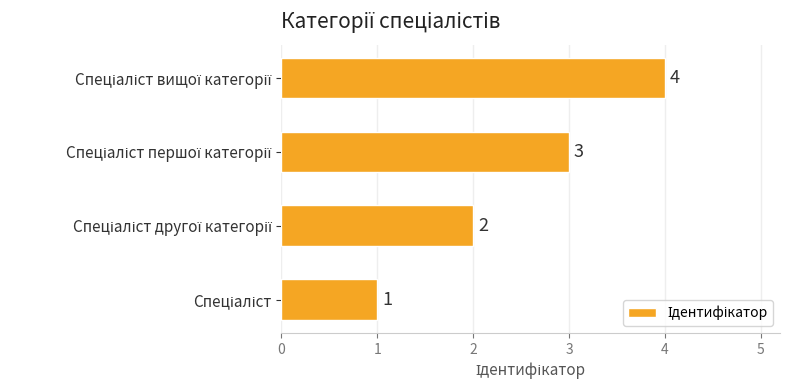

What is the greatest value displayed?

4